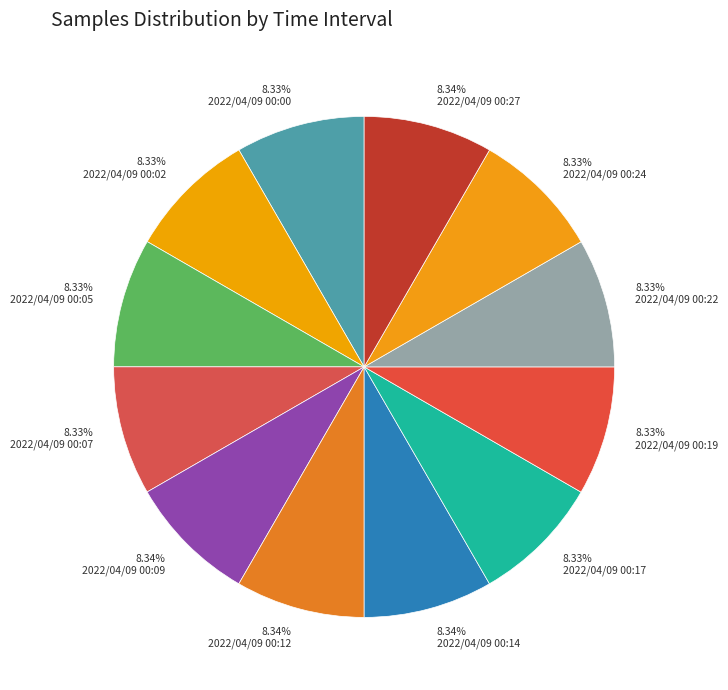

Do 8.34% 2022/04/09 00:14 and 8.33% 2022/04/09 00:24 together represent more than half of the pie?

No